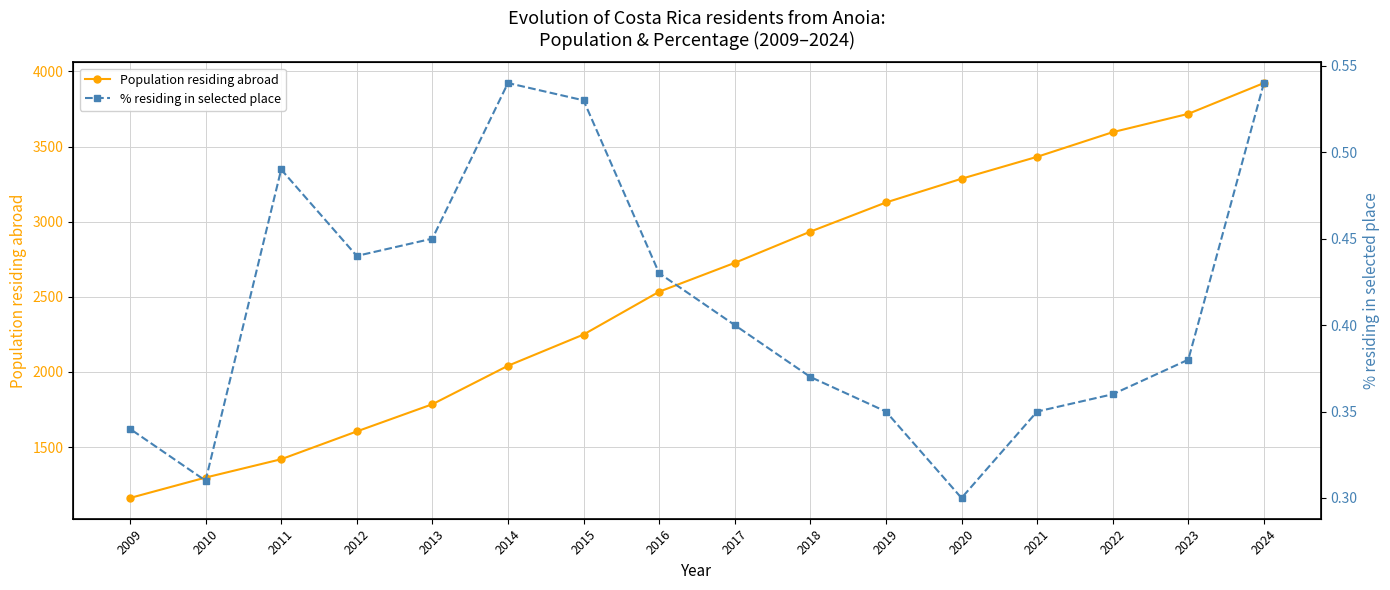

The Population residing abroad series shows 3718.0 at 2023. True or false?

True